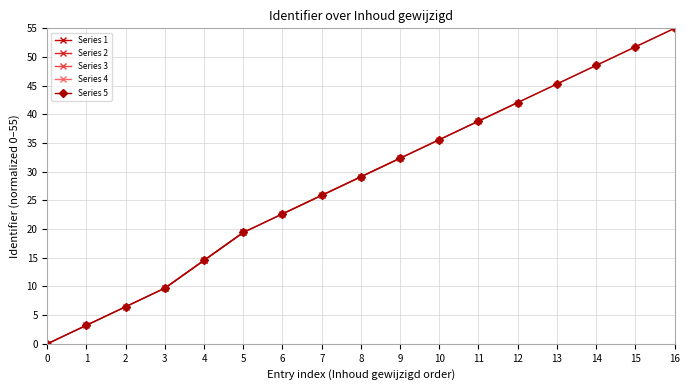

Reading left to right, transcribe all the data shown in this chart.

0.0	3.2	6.5	9.7	14.6	19.4	22.6	25.9	29.1	32.4	35.6	38.8	42.1	45.3	48.5	51.8	55.0